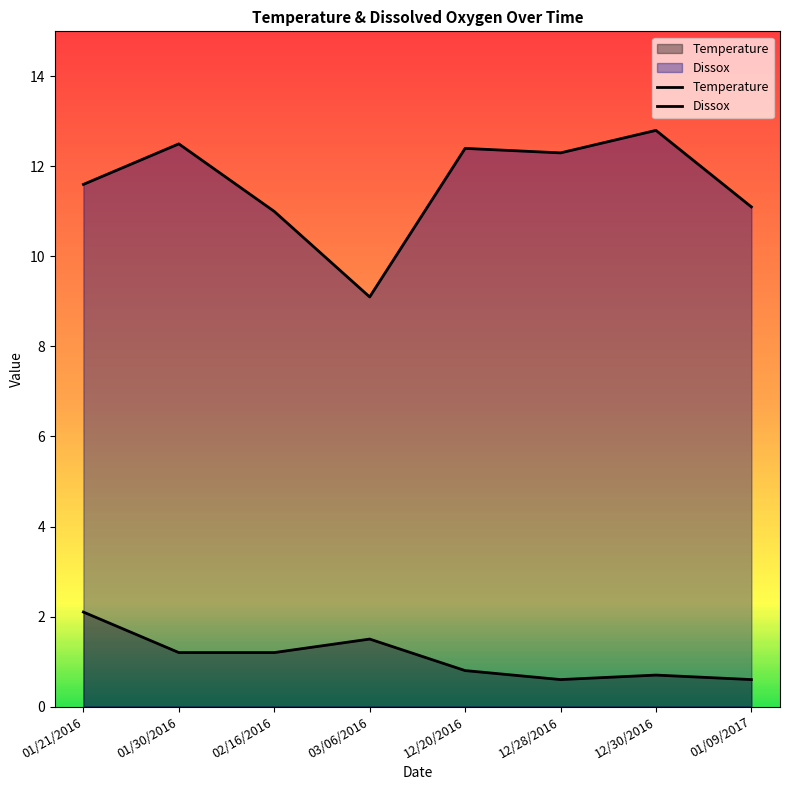

What is the average value of the Dissox series?

11.6